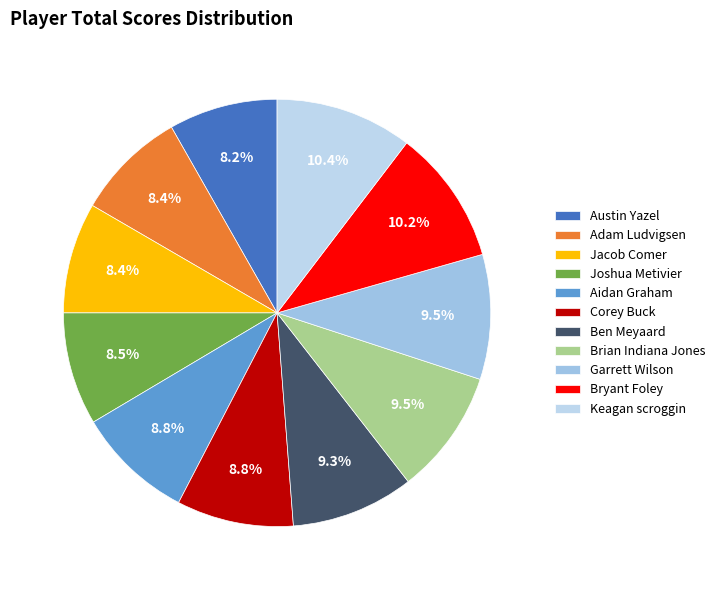

Is it true that Jacob Comer is 22% of the pie?

False